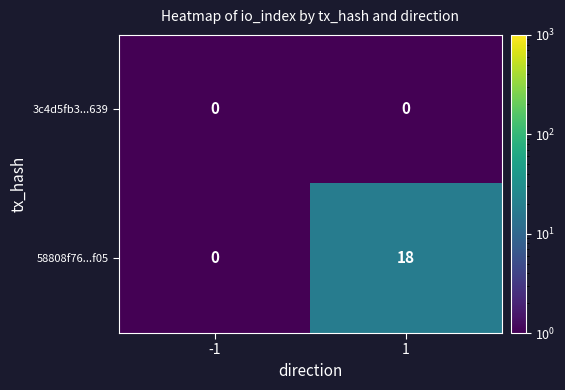

Rank the series by their average value, from lowest to highest.

3c4d5fb3...639, 58808f76...f05